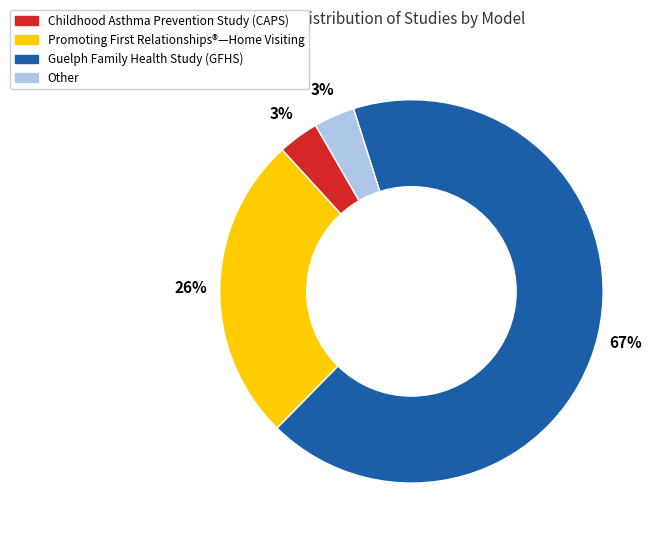

Does any single category account for the majority?

Yes